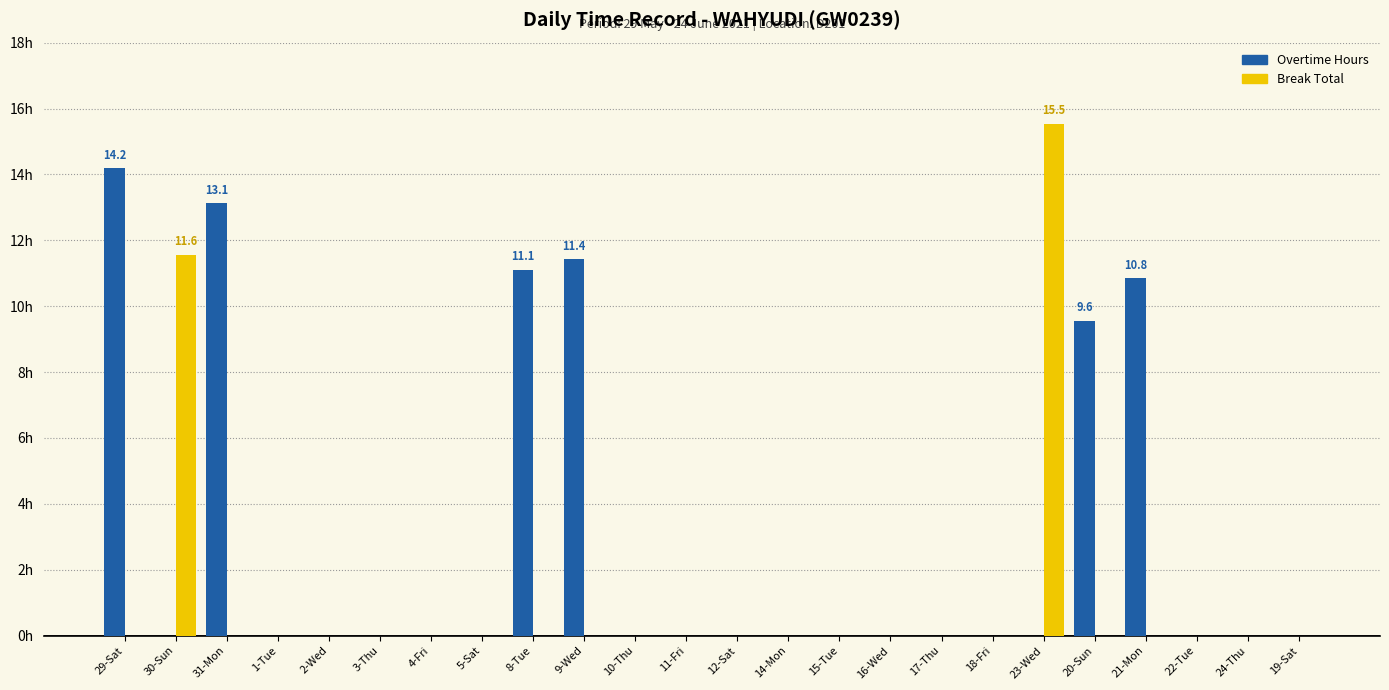

What is the difference between the second highest and second lowest values in the Overtime Hours series?

13.1